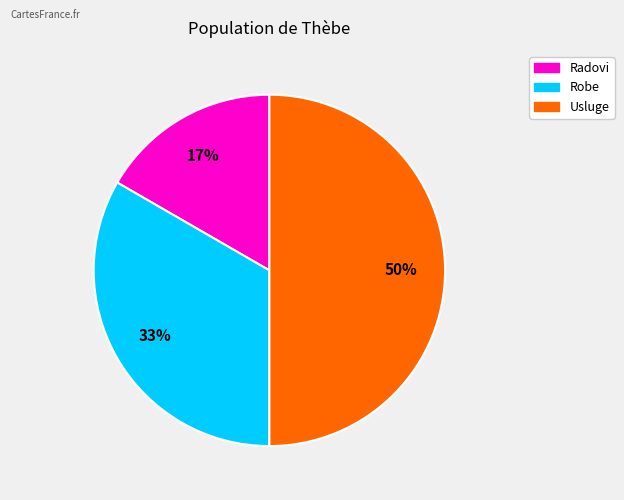

Does Robe account for over 50% of the chart?

No